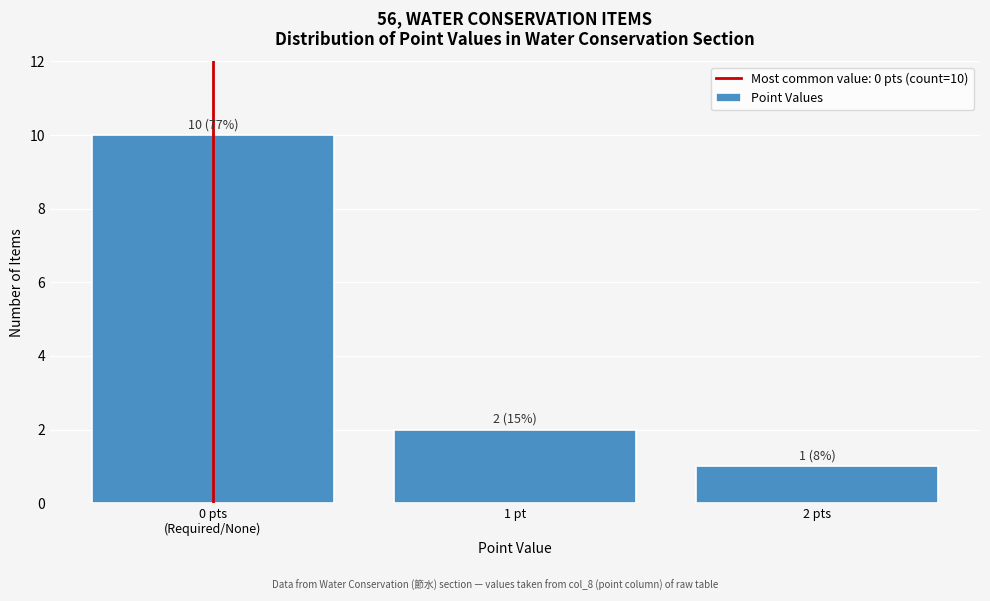

Reading right to left, transcribe all the data shown in this chart.

1	2	10